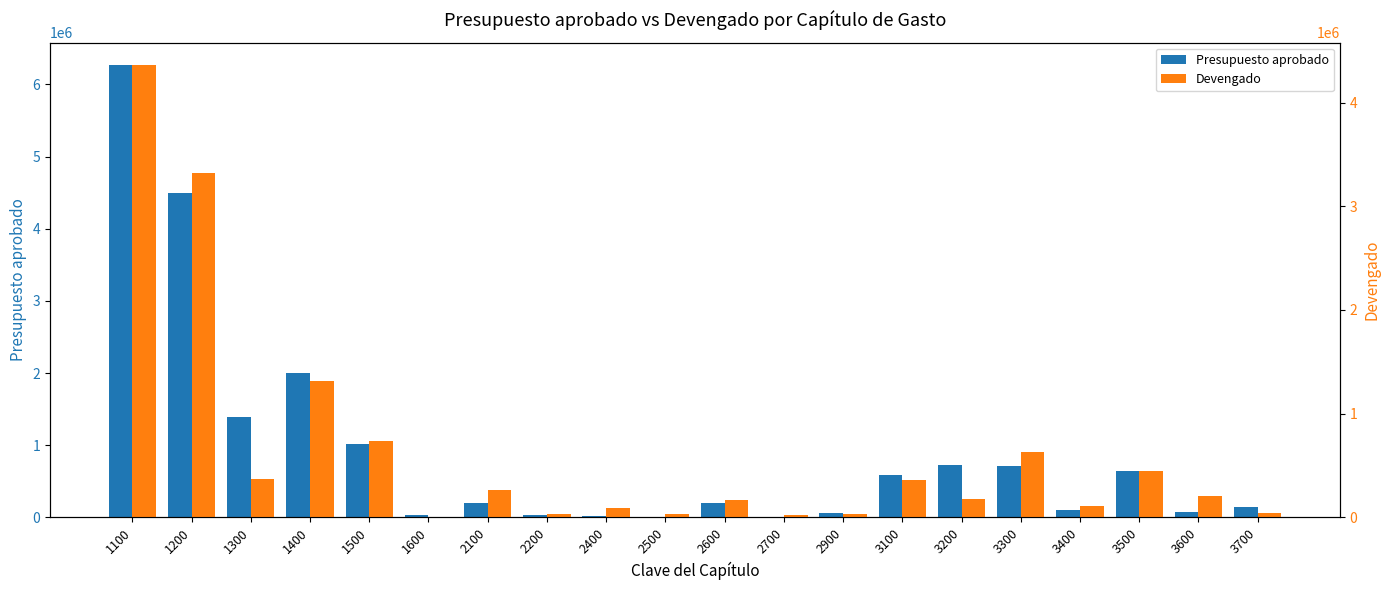

At which label does Devengado reach its minimum?

1600